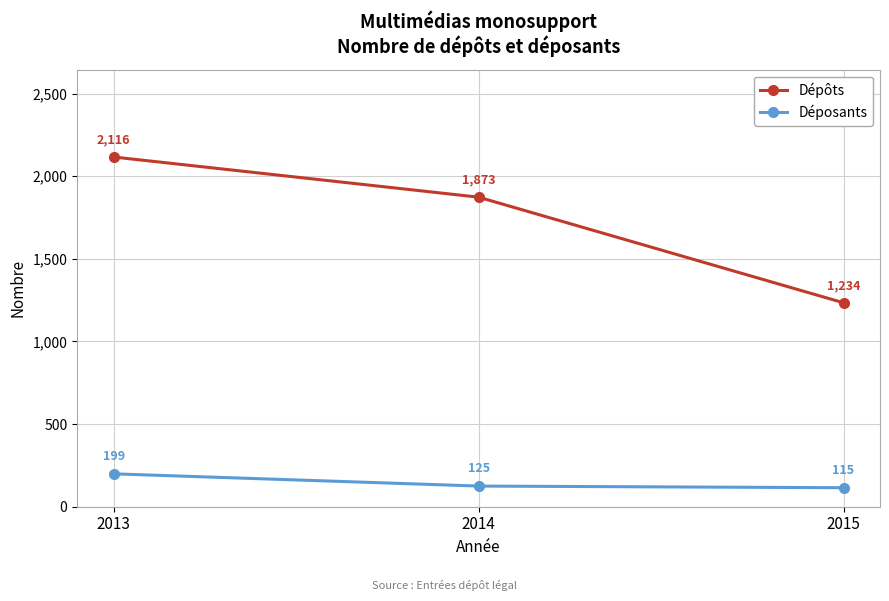

What value does the Déposants series have at 2014?

125